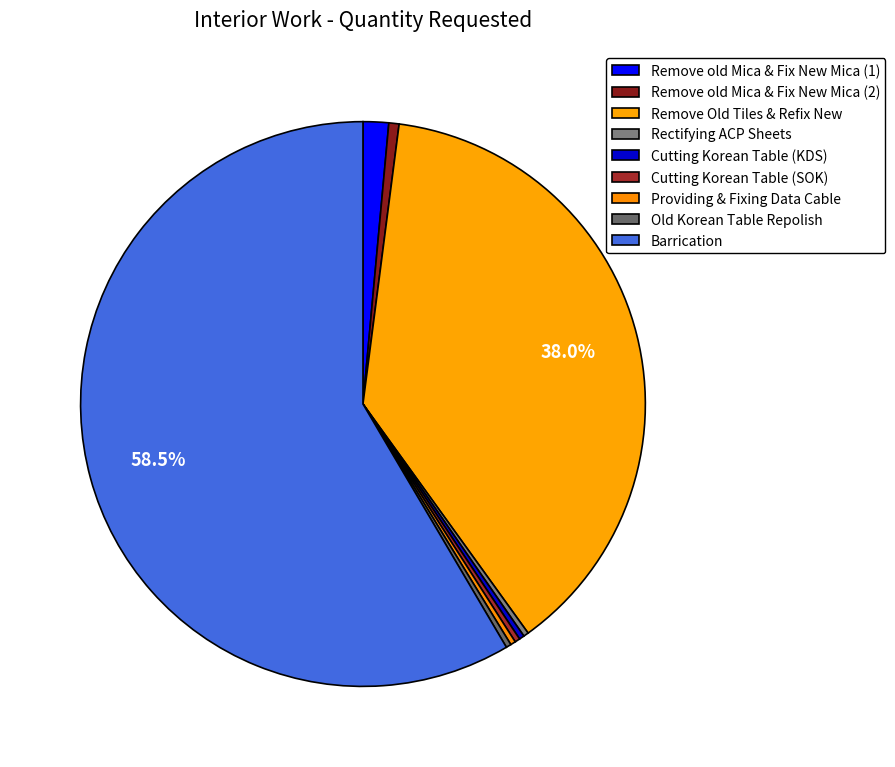

What is the smallest slice in the pie chart?

Rectifying ACP Sheets